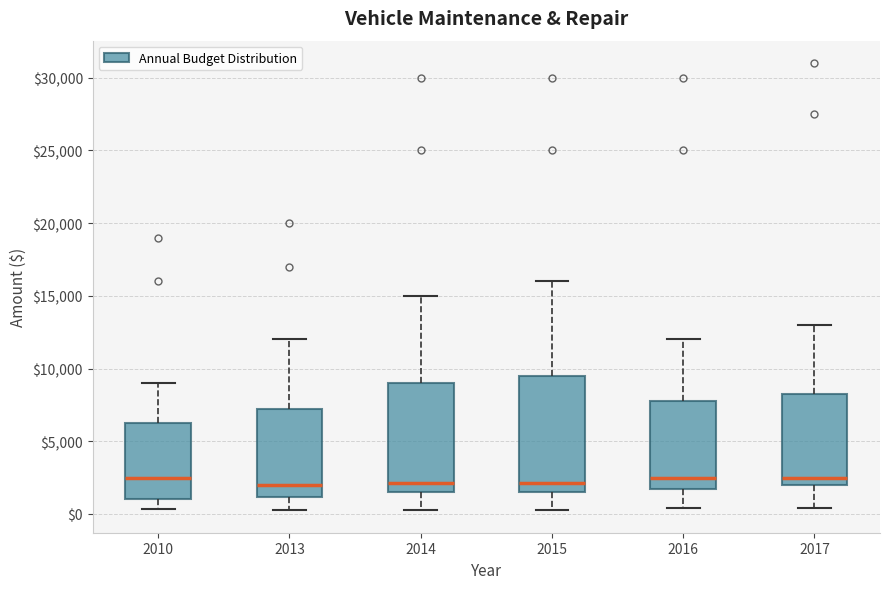

Reading left to right, read every box against the y-axis: the position of its median line, the range the box covers, and the ends of its whiskers. The values are not printed on the chart, so give them approximately, as read against the axis.

2010: median 2500, box 1000 to 6500, whiskers 500 to 9000
2013: median 2000, box 1000 to 7500, whiskers 500 to 12000
2014: median 2000, box 1500 to 9000, whiskers 500 to 15000
2015: median 2000, box 1500 to 9500, whiskers 500 to 16000
2016: median 2500, box 2000 to 8000, whiskers 500 to 12000
2017: median 2500, box 2000 to 8500, whiskers 500 to 13000